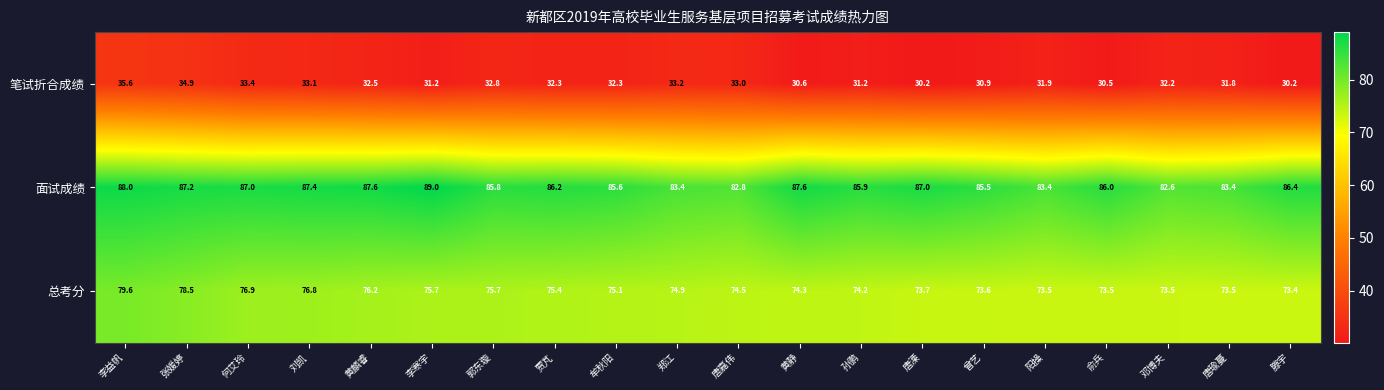

Which series has the largest range (max minus min)?

面试成绩